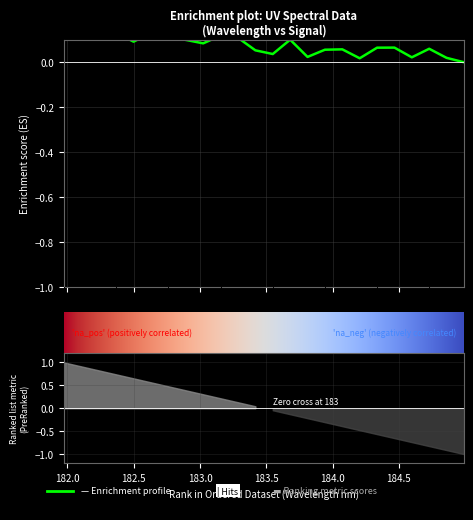

Is it true that the value at 184.2046578328 is 0.0?

False